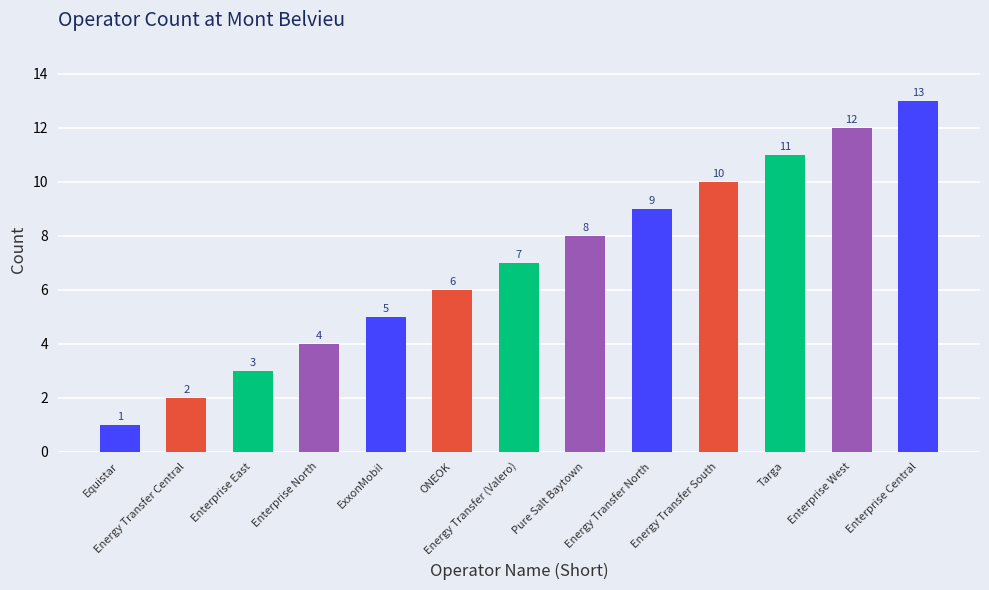

List the labels in order of value, smallest first.

Equistar, Energy Transfer Central, Enterprise East, Enterprise North, ExxonMobil, ONEOK, Energy Transfer (Valero), Pure Salt Baytown, Energy Transfer North, Energy Transfer South, Targa, Enterprise West, Enterprise Central